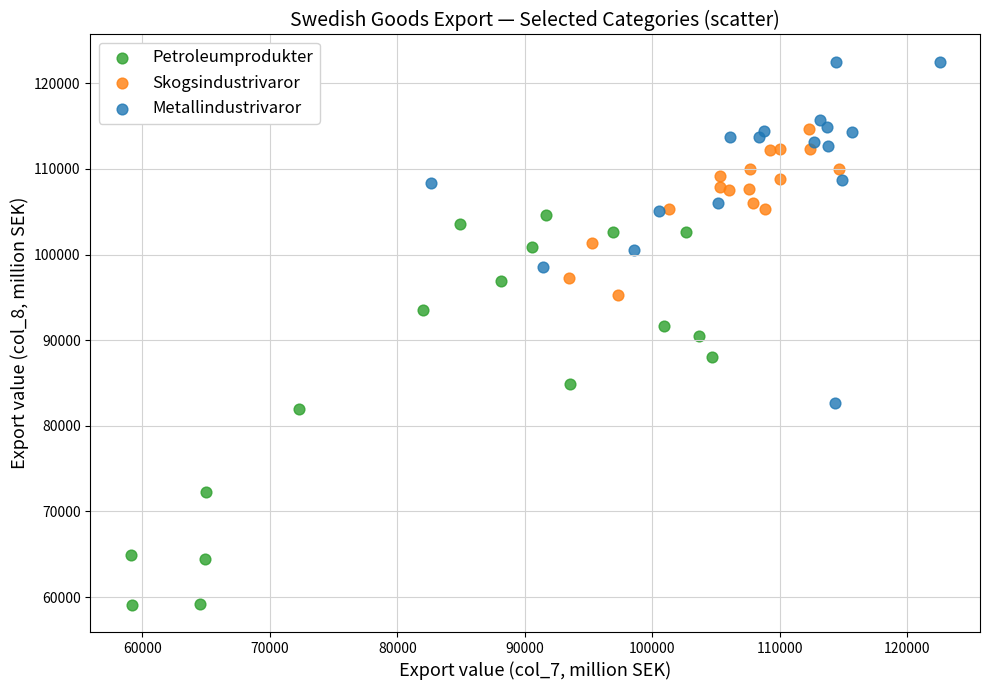

Which series contains the lowest Y value?

Petroleumprodukter